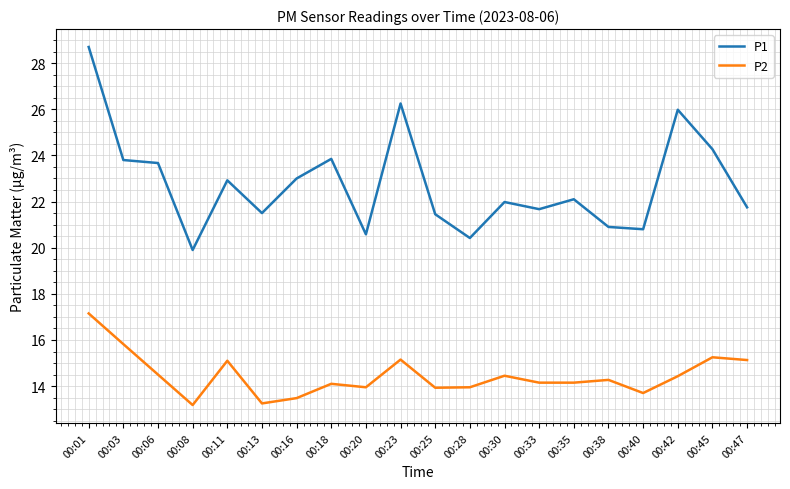

What is the minimum value for P1?

19.9